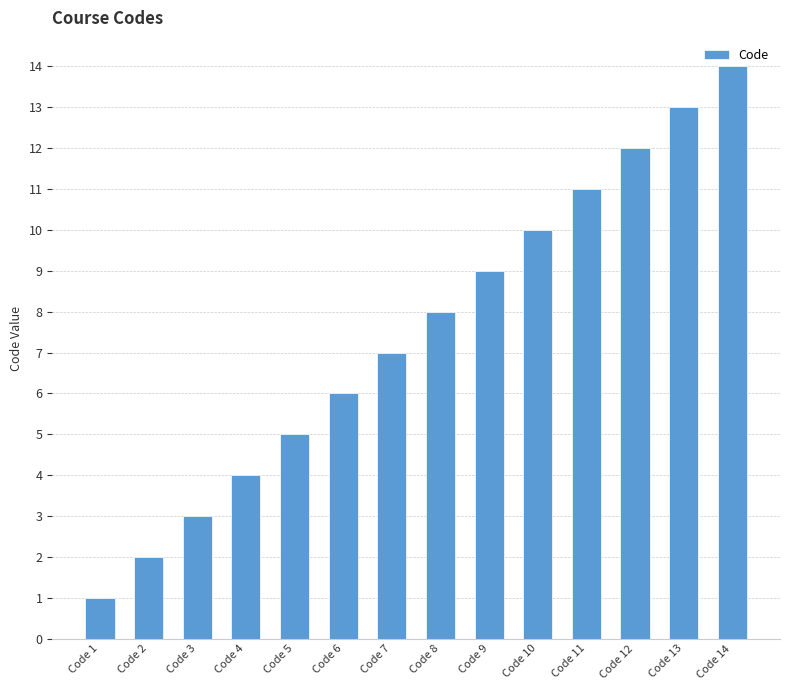

What is the smallest value displayed?

1